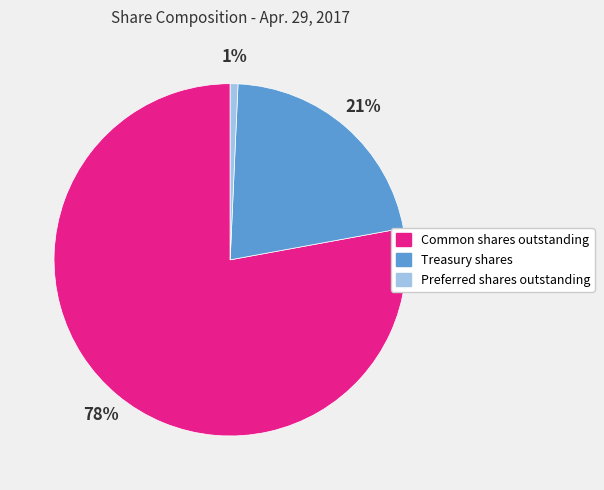

Does Treasury shares represent more than half of the total?

No